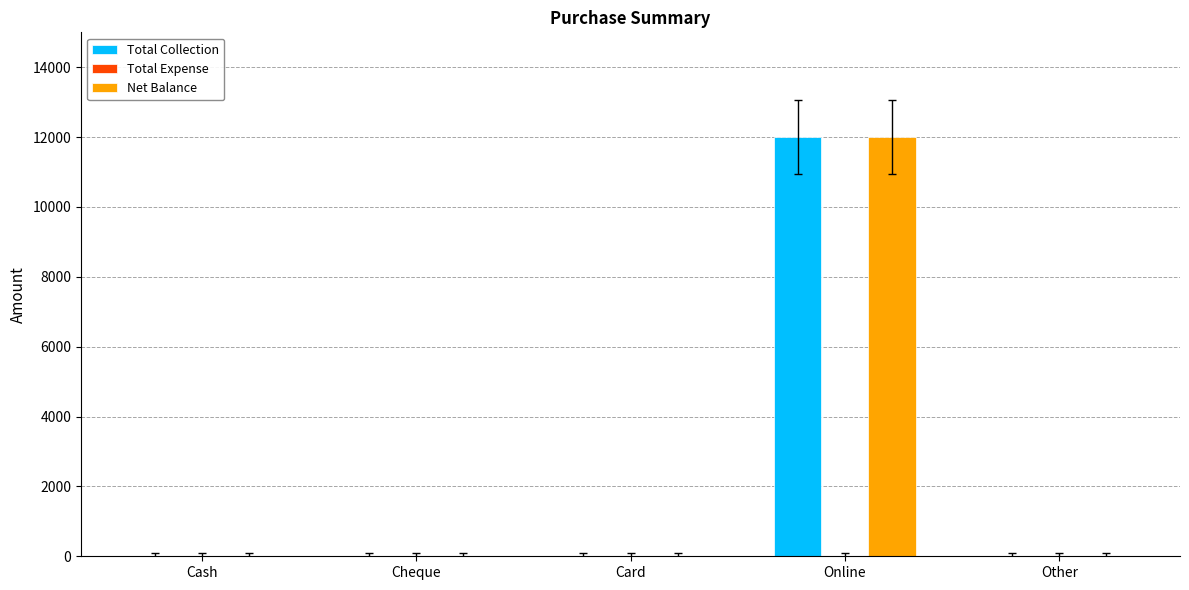

True or false: Total Collection has a value of 12000 at Online.

True